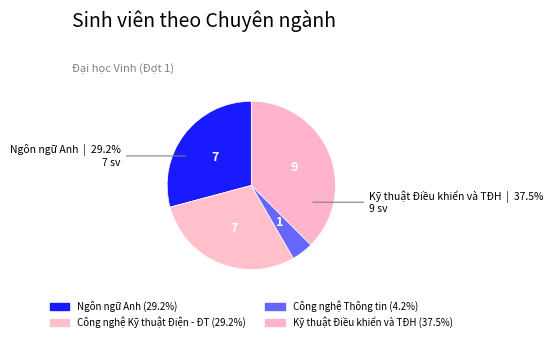

What is the smallest slice in the pie chart?

Công nghệ Thông tin